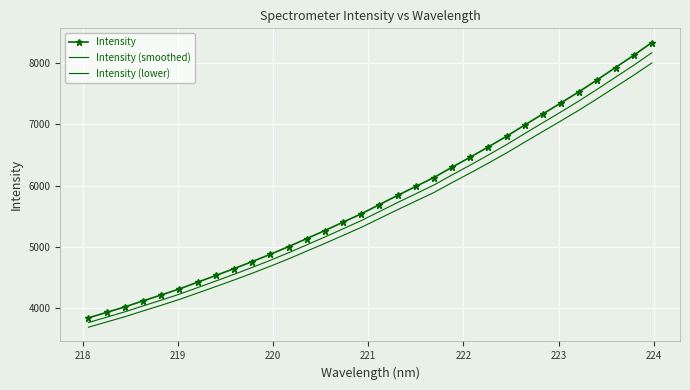

What is the difference between the second highest and minimum values in the Intensity series?

4292.2